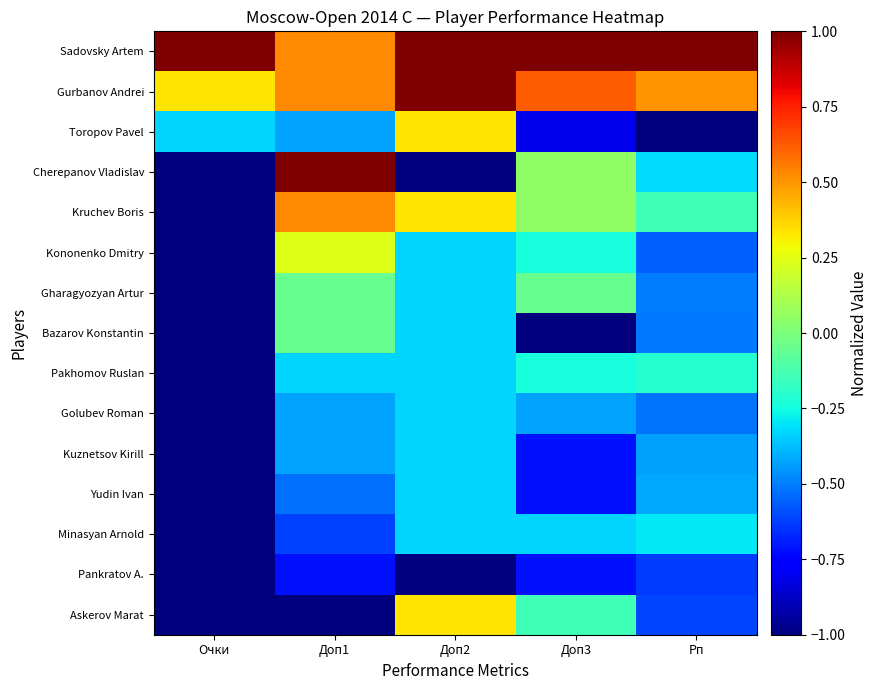

Rank the series at Доп3 from lowest to highest value.

Bazarov Konstantin, Toropov Pavel, Kuznetsov Kirill, Yudin Ivan, Pankratov A., Golubev Roman, Minasyan Arnold, Kononenko Dmitry, Pakhomov Ruslan, Askerov Marat, Gharagyozyan Artur, Cherepanov Vladislav, Kruchev Boris, Gurbanov Andrei, Sadovsky Artem